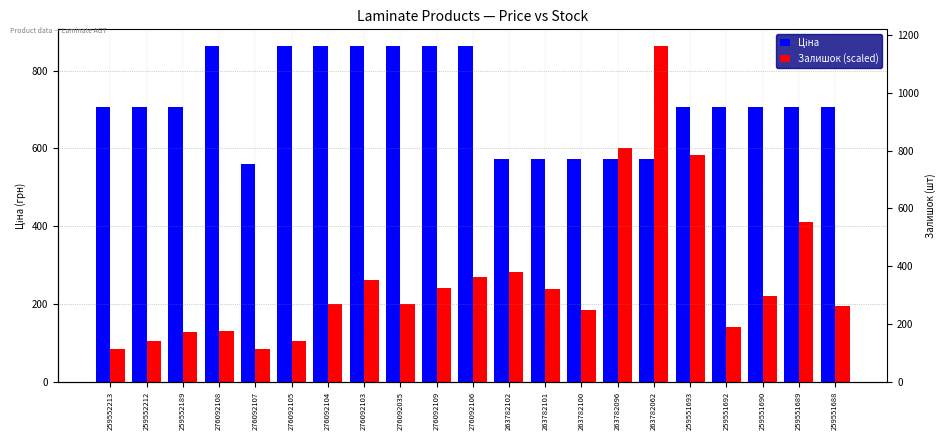

What is the difference between the Залишок (scaled) values at 259551688 and 276092104?

5.9